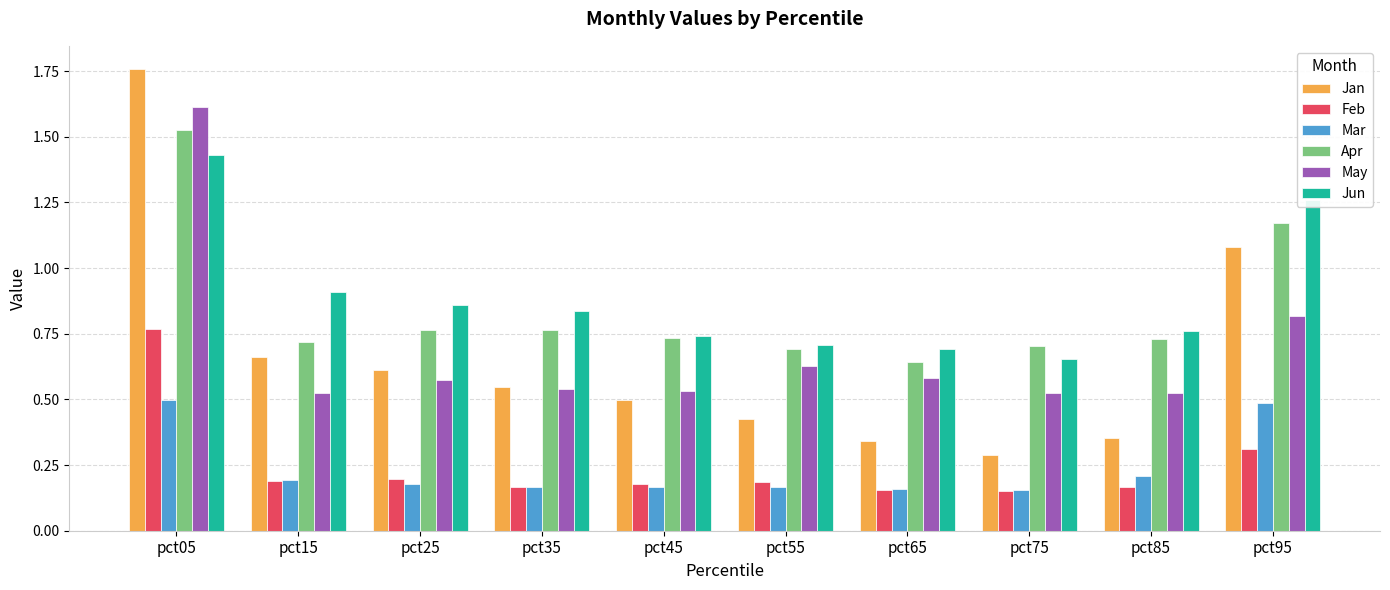

At which label does May reach its peak?

pct05